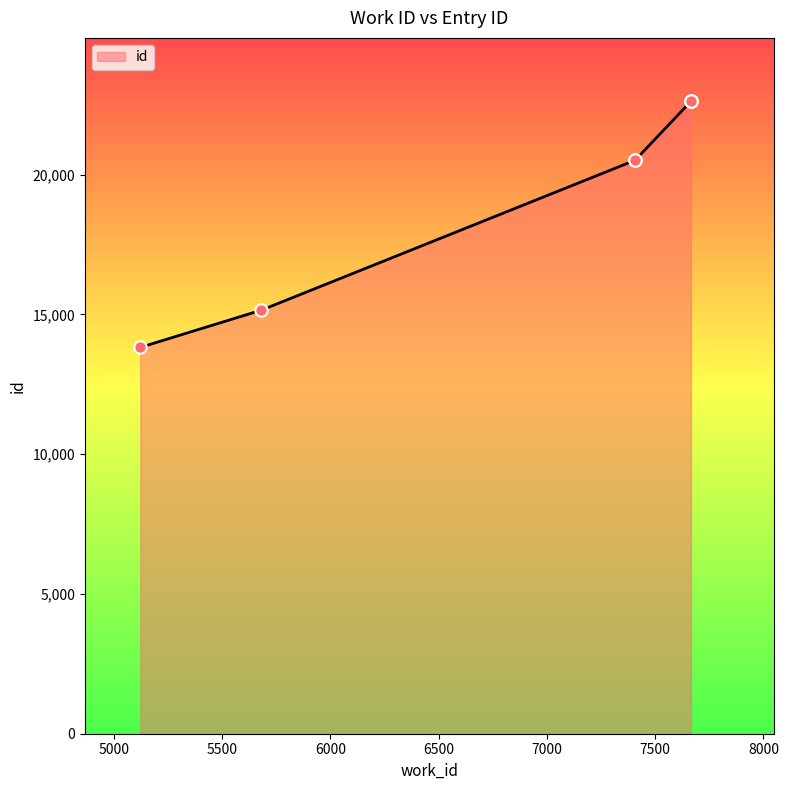

What is the change in value from 5681 to 7408?

+5371